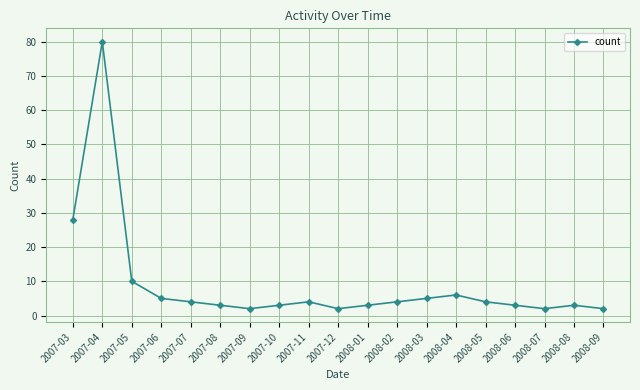

What is the value of the 2nd point from the left?

80